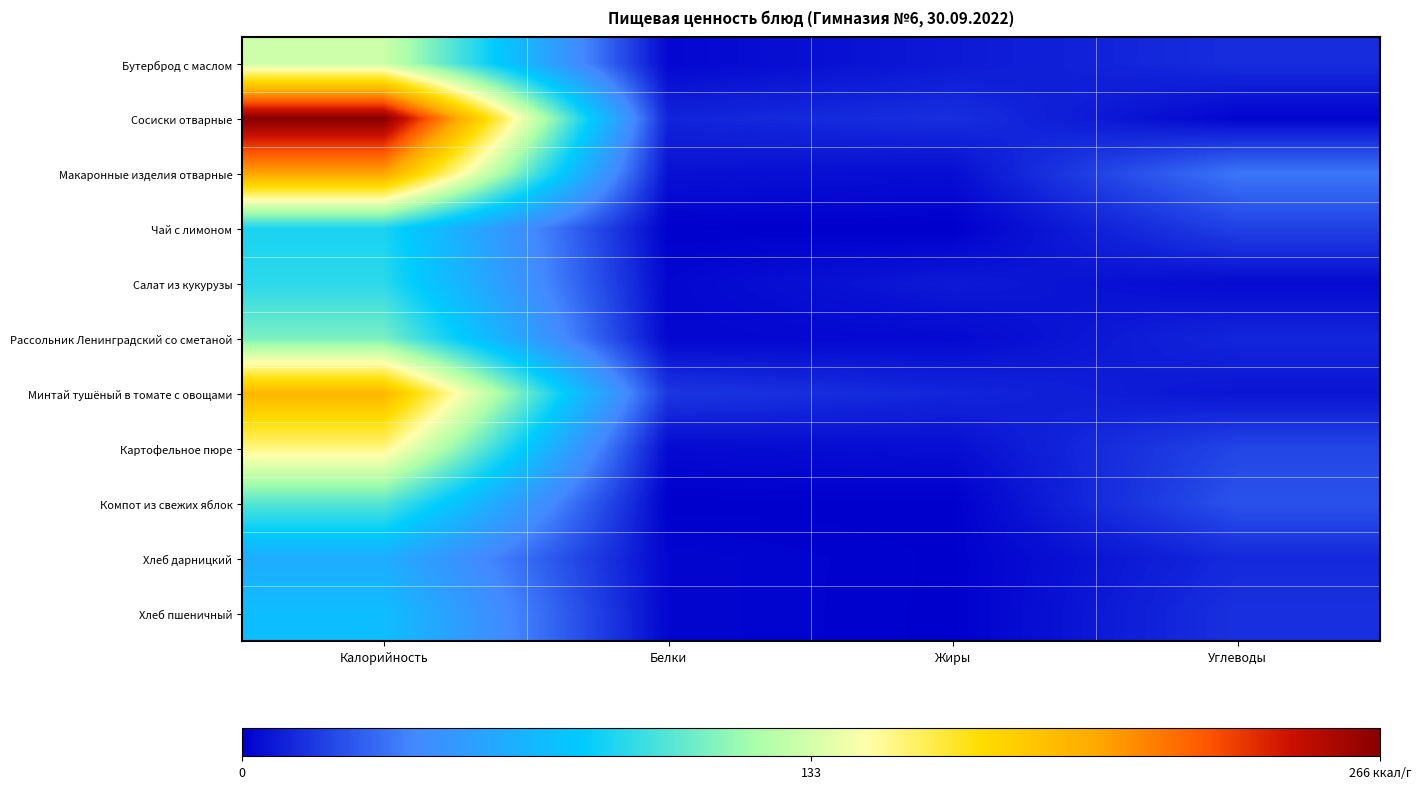

At which category is the sum across all series the highest?

Калорийность